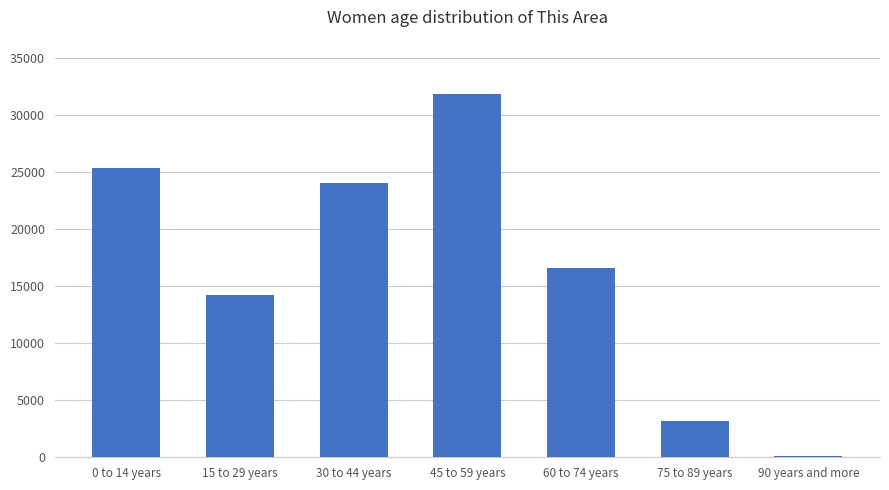

Reading left to right, what are all the values shown in this chart?

0 to 14 years=25348	15 to 29 years=14271	30 to 44 years=24051	45 to 59 years=31850	60 to 74 years=16640	75 to 89 years=3200	90 years and more=100